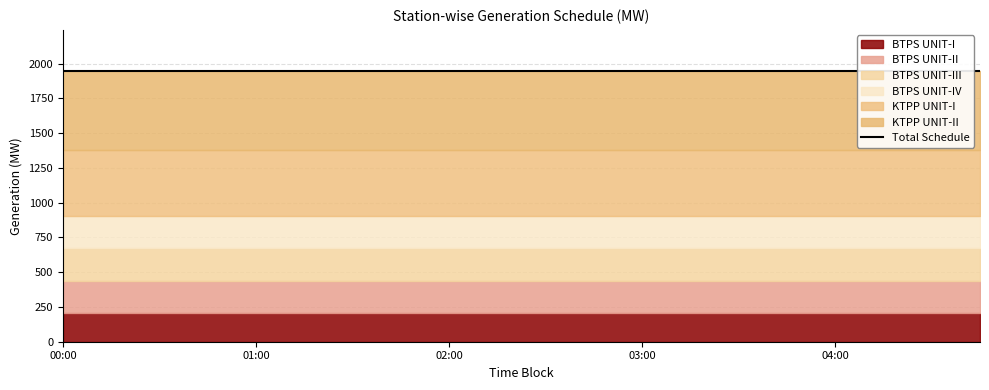

True or false: BTPS UNIT-IV and BTPS UNIT-III intersect in this chart.

False